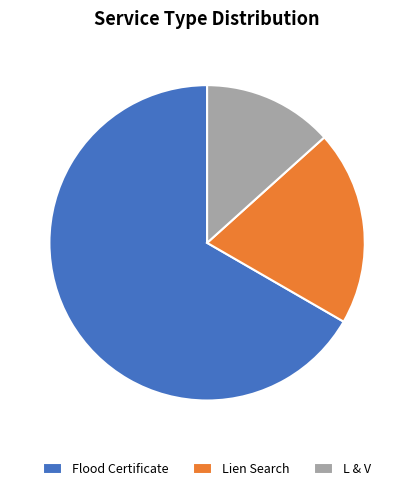

Do Flood Certificate and L & V together represent more than half of the pie?

Yes